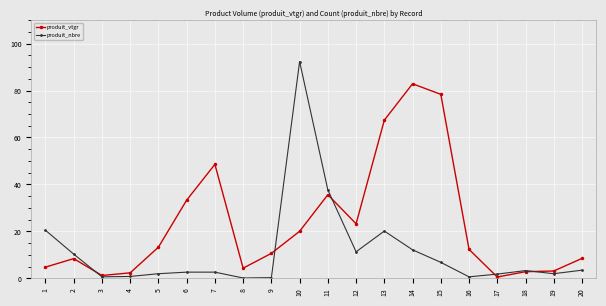

What is the total value across all series at 6?

36.0